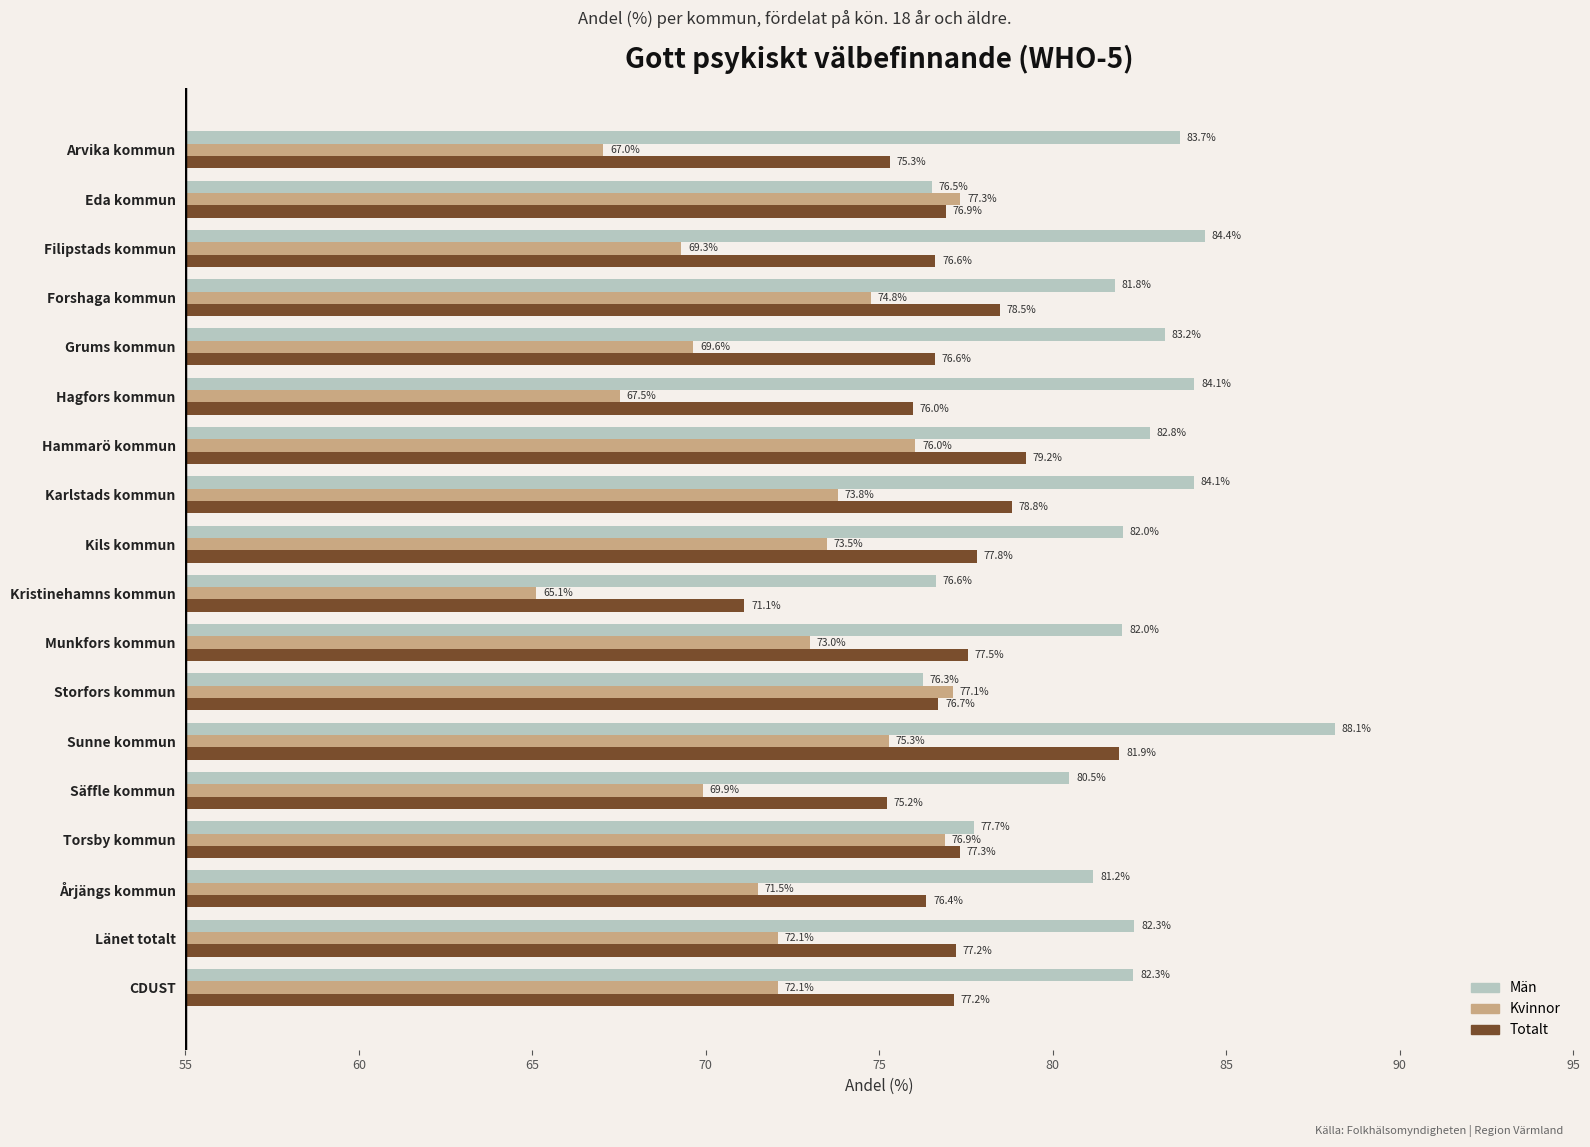

Which category has the highest value in the Kvinnor series?

Eda kommun